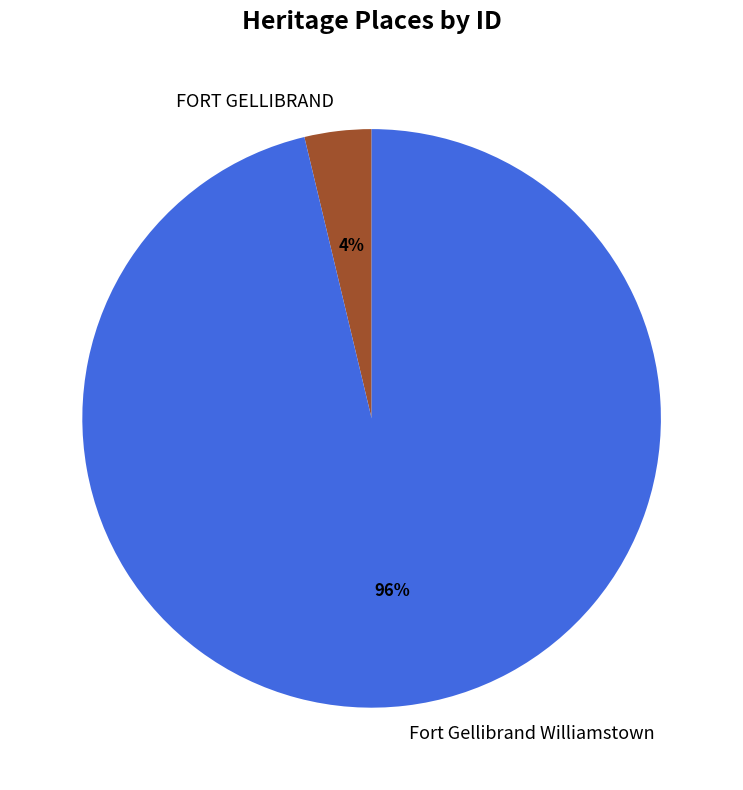

Count the number of slices in the pie.

2